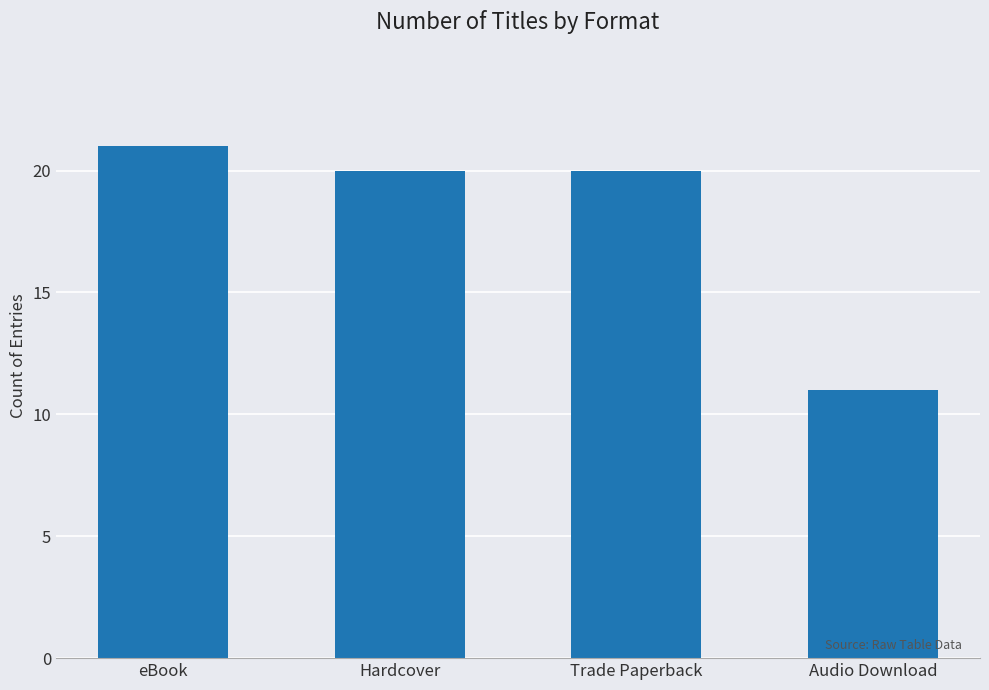

What is the approximate value at Trade Paperback, to the nearest 10?

20